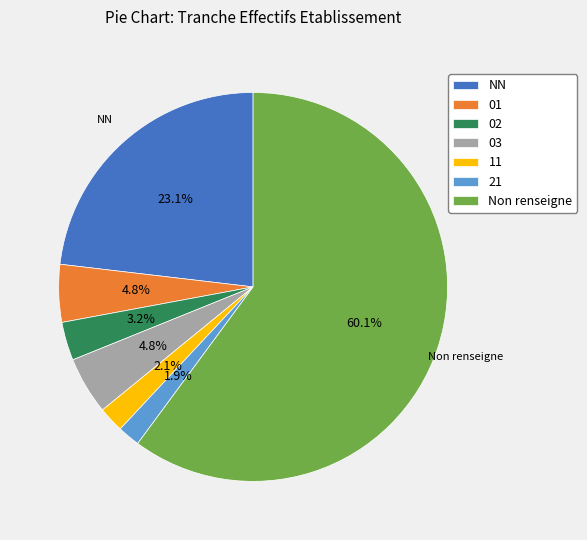

Combined, what portion of the pie is Non renseigne and 01?

64.9%